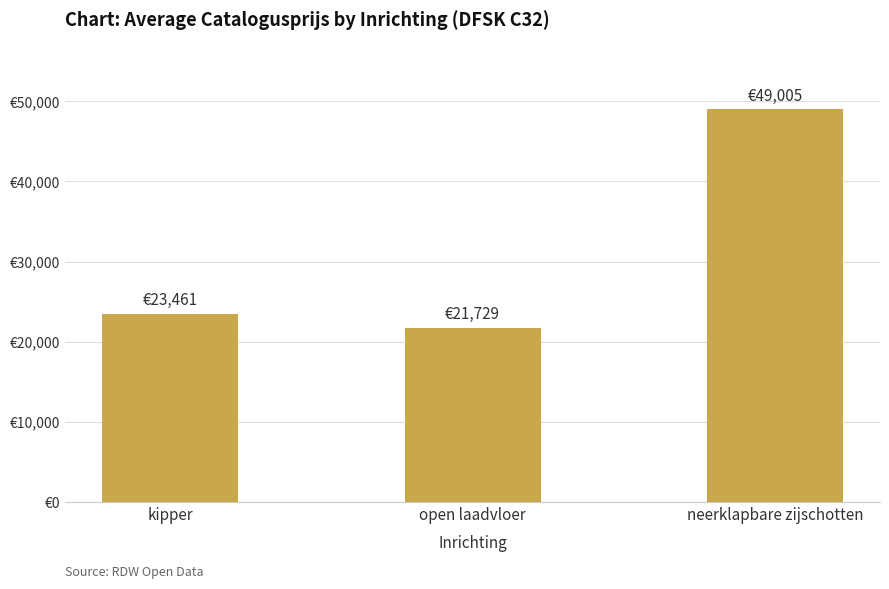

What is the difference between the maximum and second lowest values?

25544